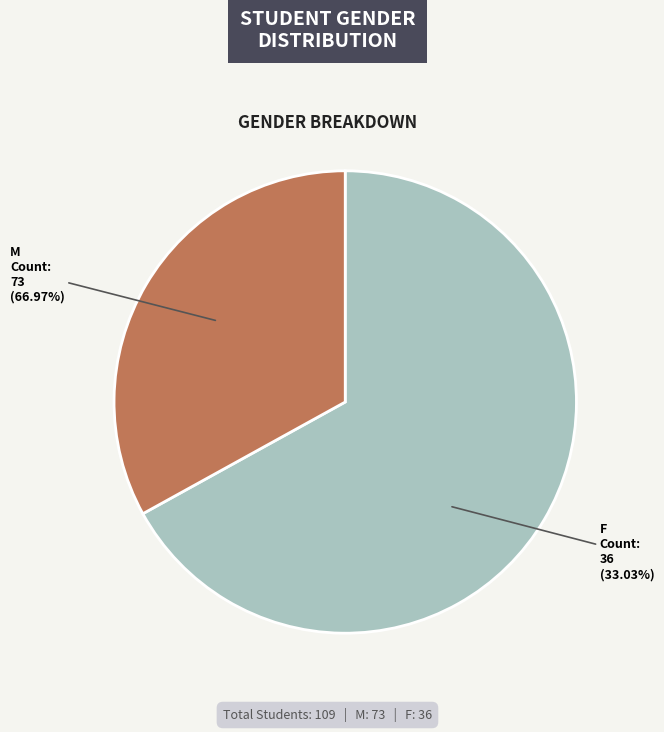

What percentage is NOT represented by M?

33.0%